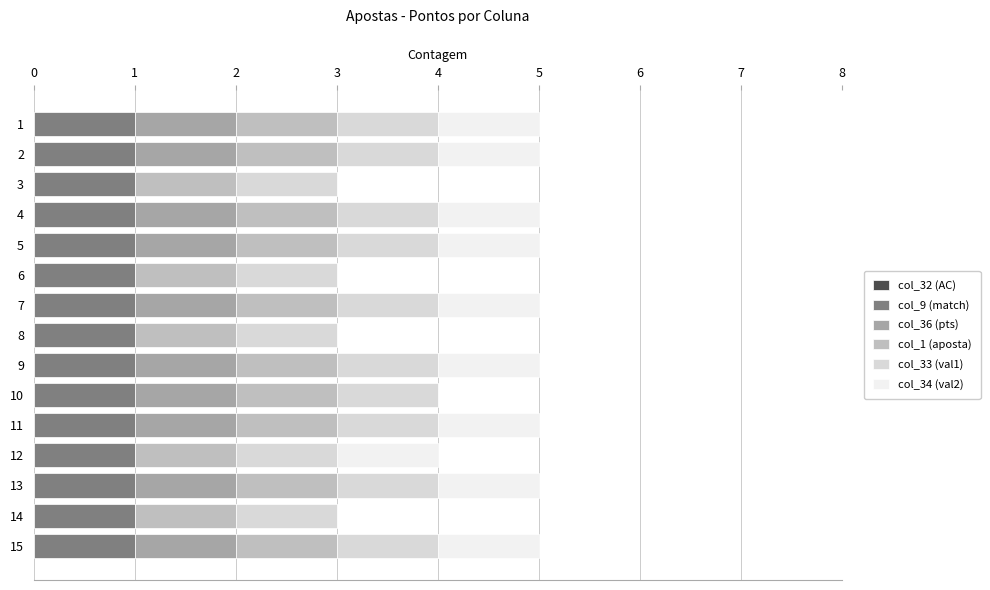

Where is col_36 (pts) nearest to the value 0?

3